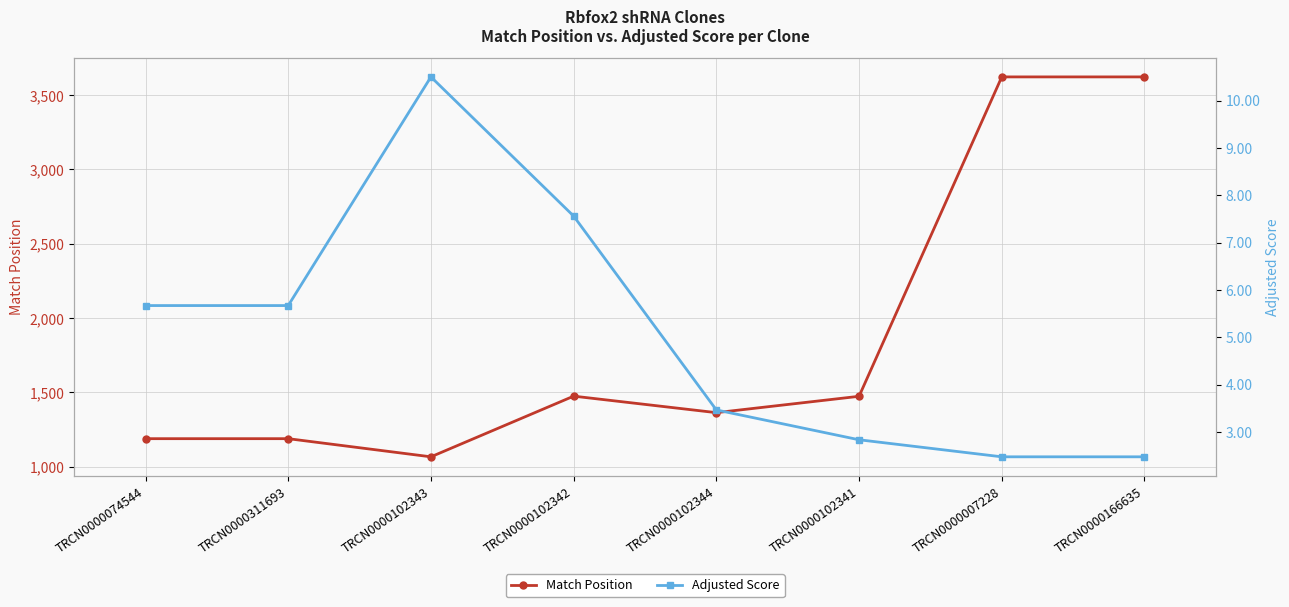

How many values in the Match Position series exceed 1474?

3